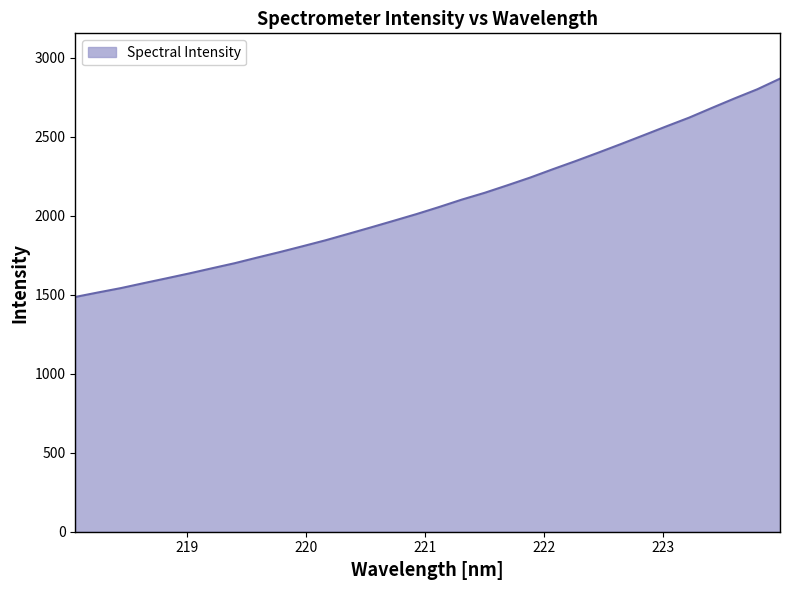

What is the average value?

2083.0